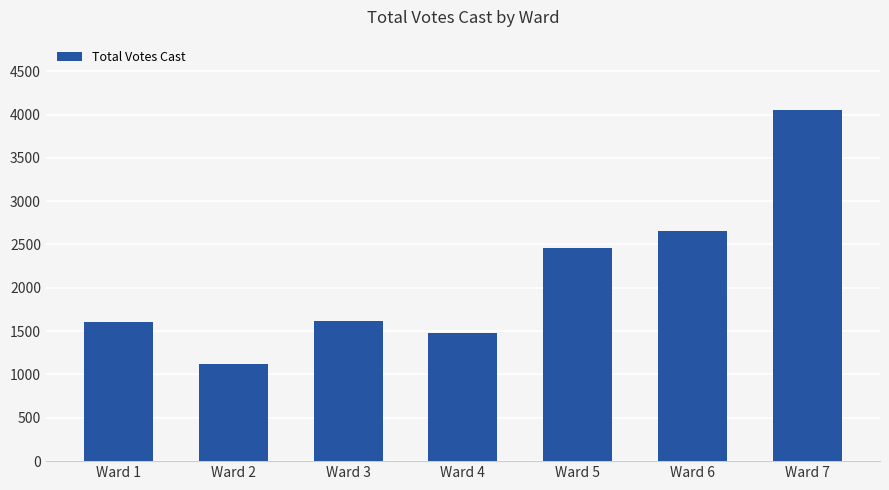

Are the bars grouped side by side (vs. stacked)?

No